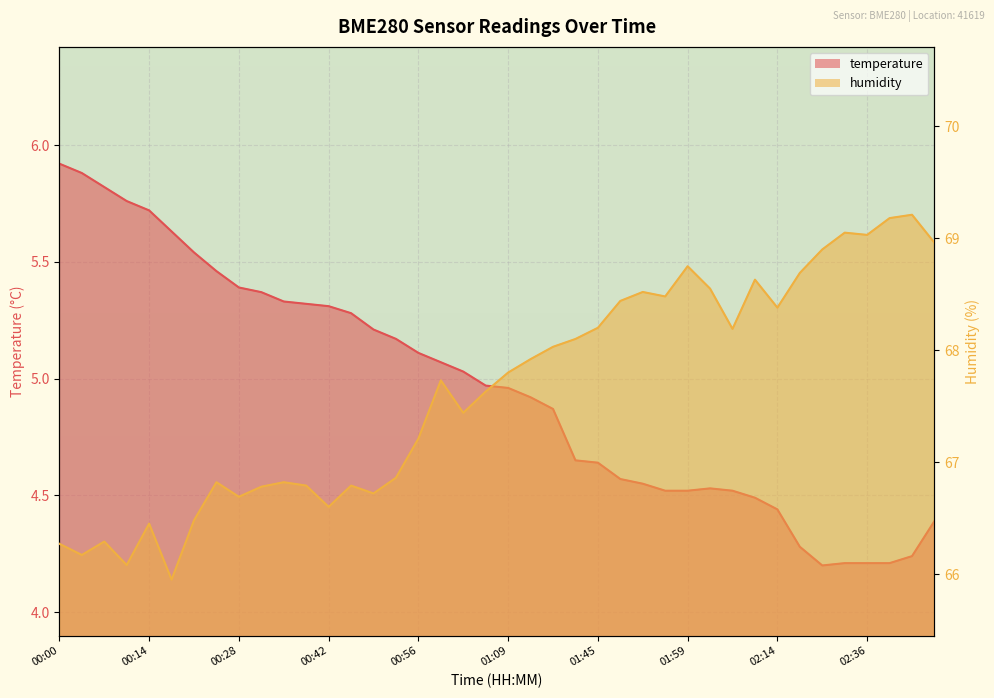

True or false: temperature and humidity intersect in this chart.

False